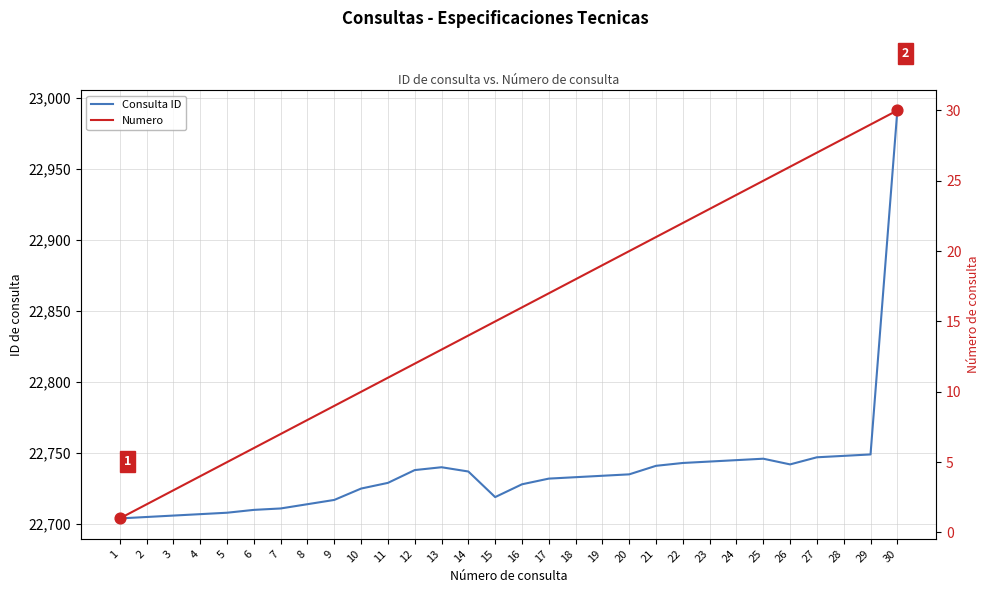

Which series has the widest spread of Y values?

Consulta ID